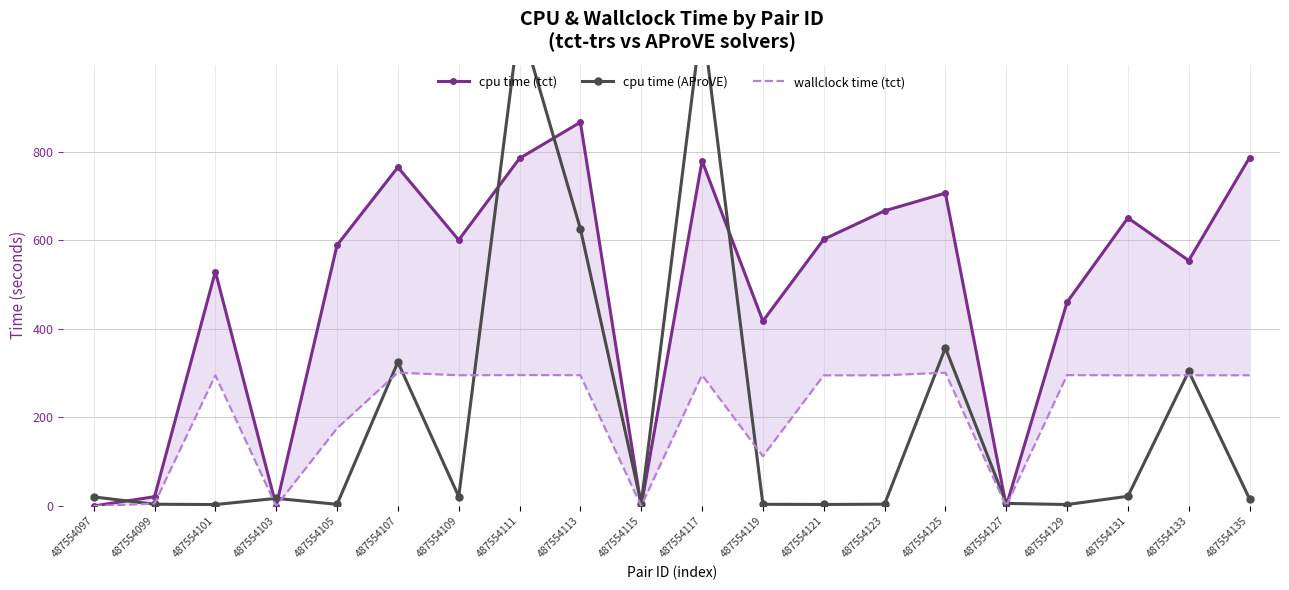

What is the difference between the cpu time (tct) values at 487554123 and 487554133?

112.2